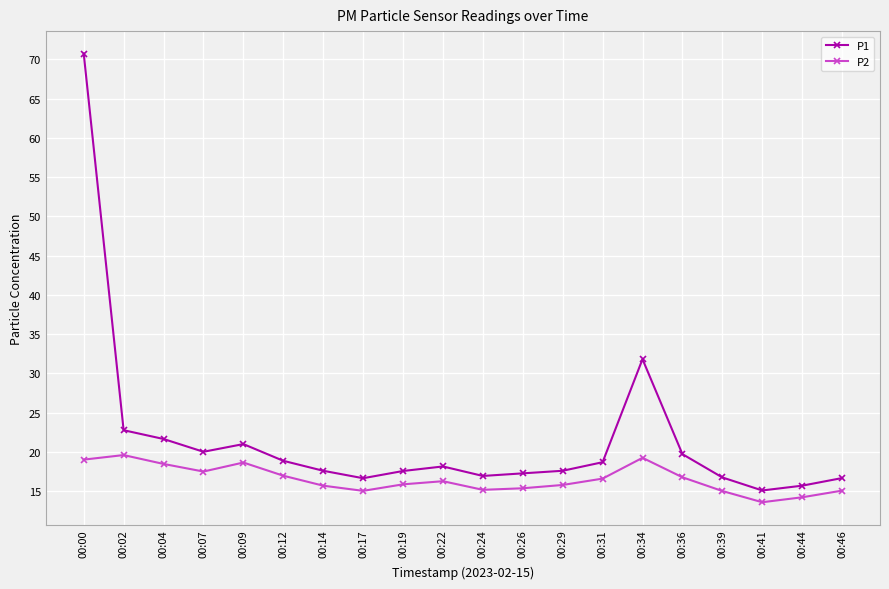

What is the value of the P1 point at the 14th from the left?

18.7